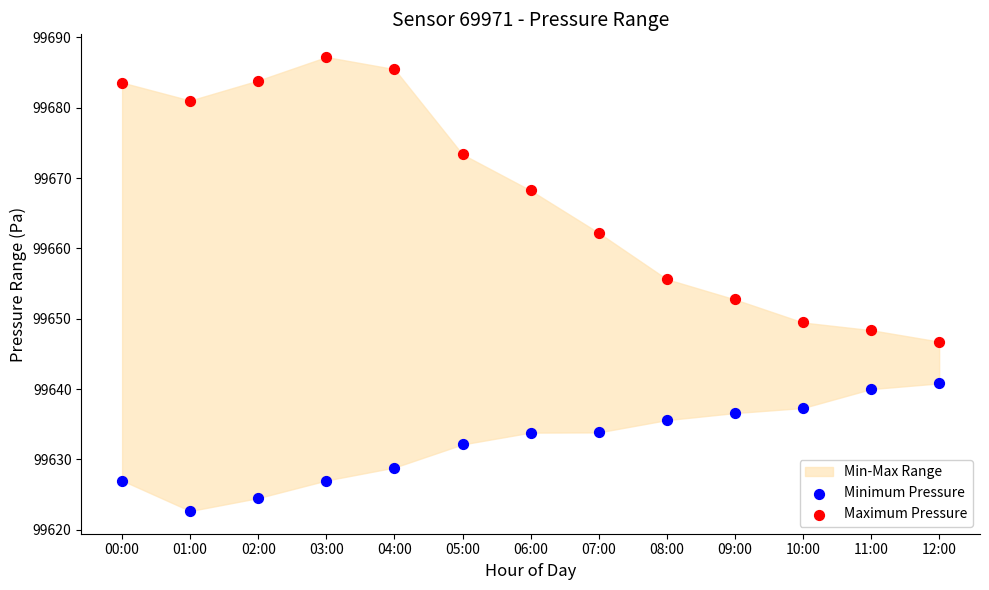

In the Minimum Pressure series, what Y value is closest to 99631?

99632.1